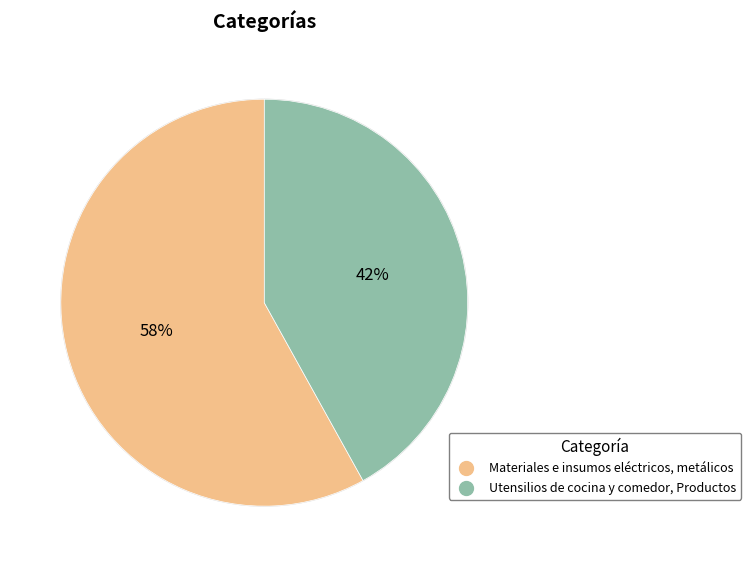

To the nearest percent, what is the combined percentage of Materiales e insumos eléctricos, metálicos and Utensilios de cocina y comedor, Productos?

100%